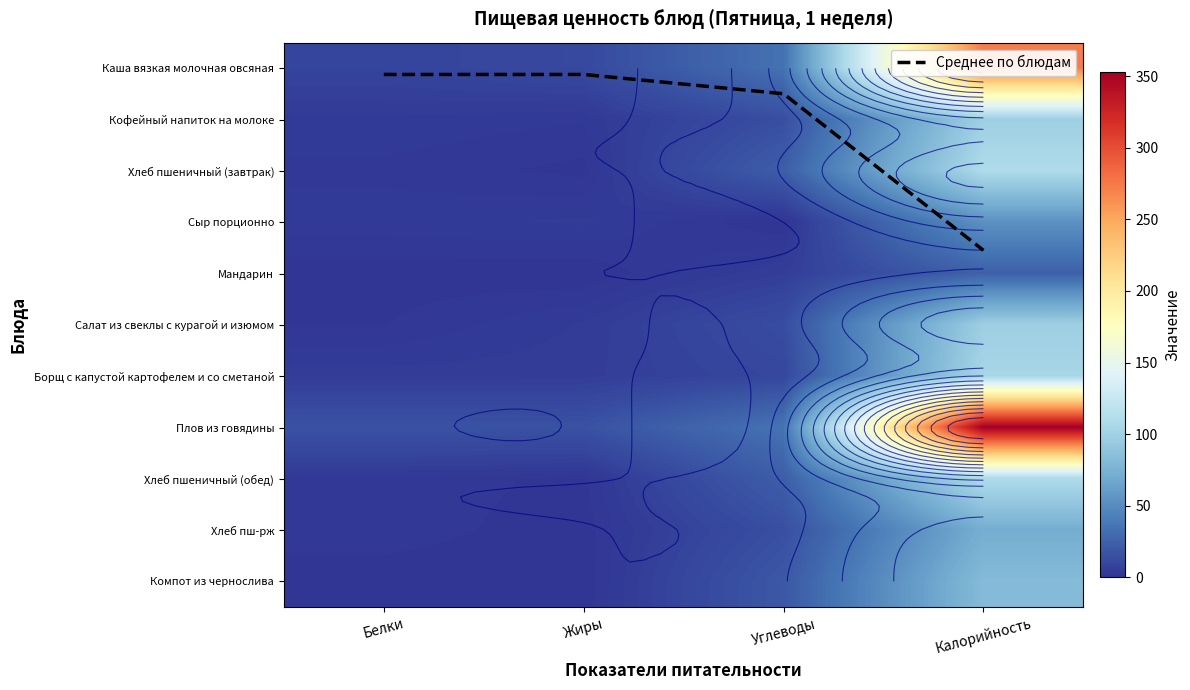

At how many categories does at least one series exceed 265?

1